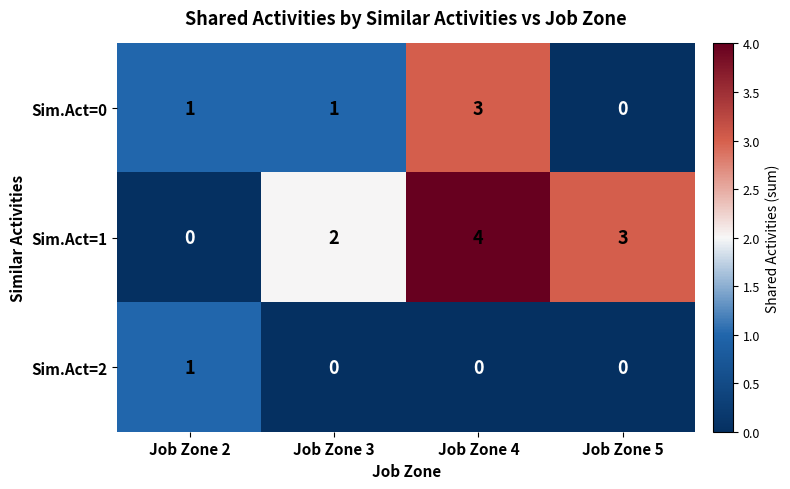

How many data points does each series have?

4